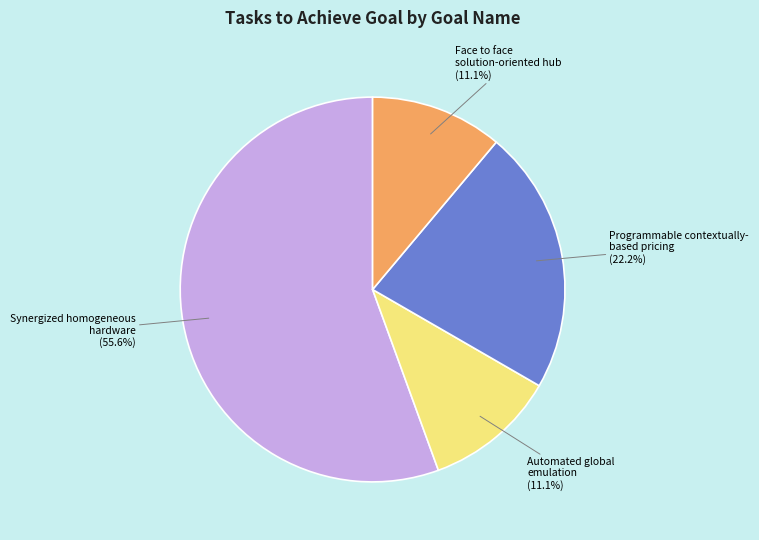

Count the number of slices in the pie.

4